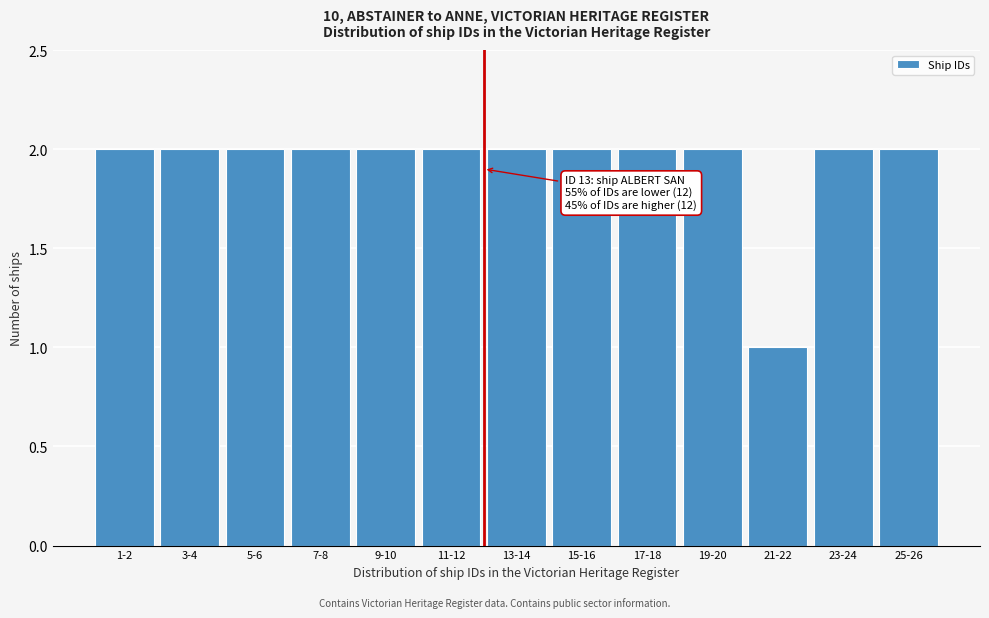

Reading left to right, transcribe all the data shown in this chart.

2	2	2	2	2	2	2	2	2	2	1	2	2